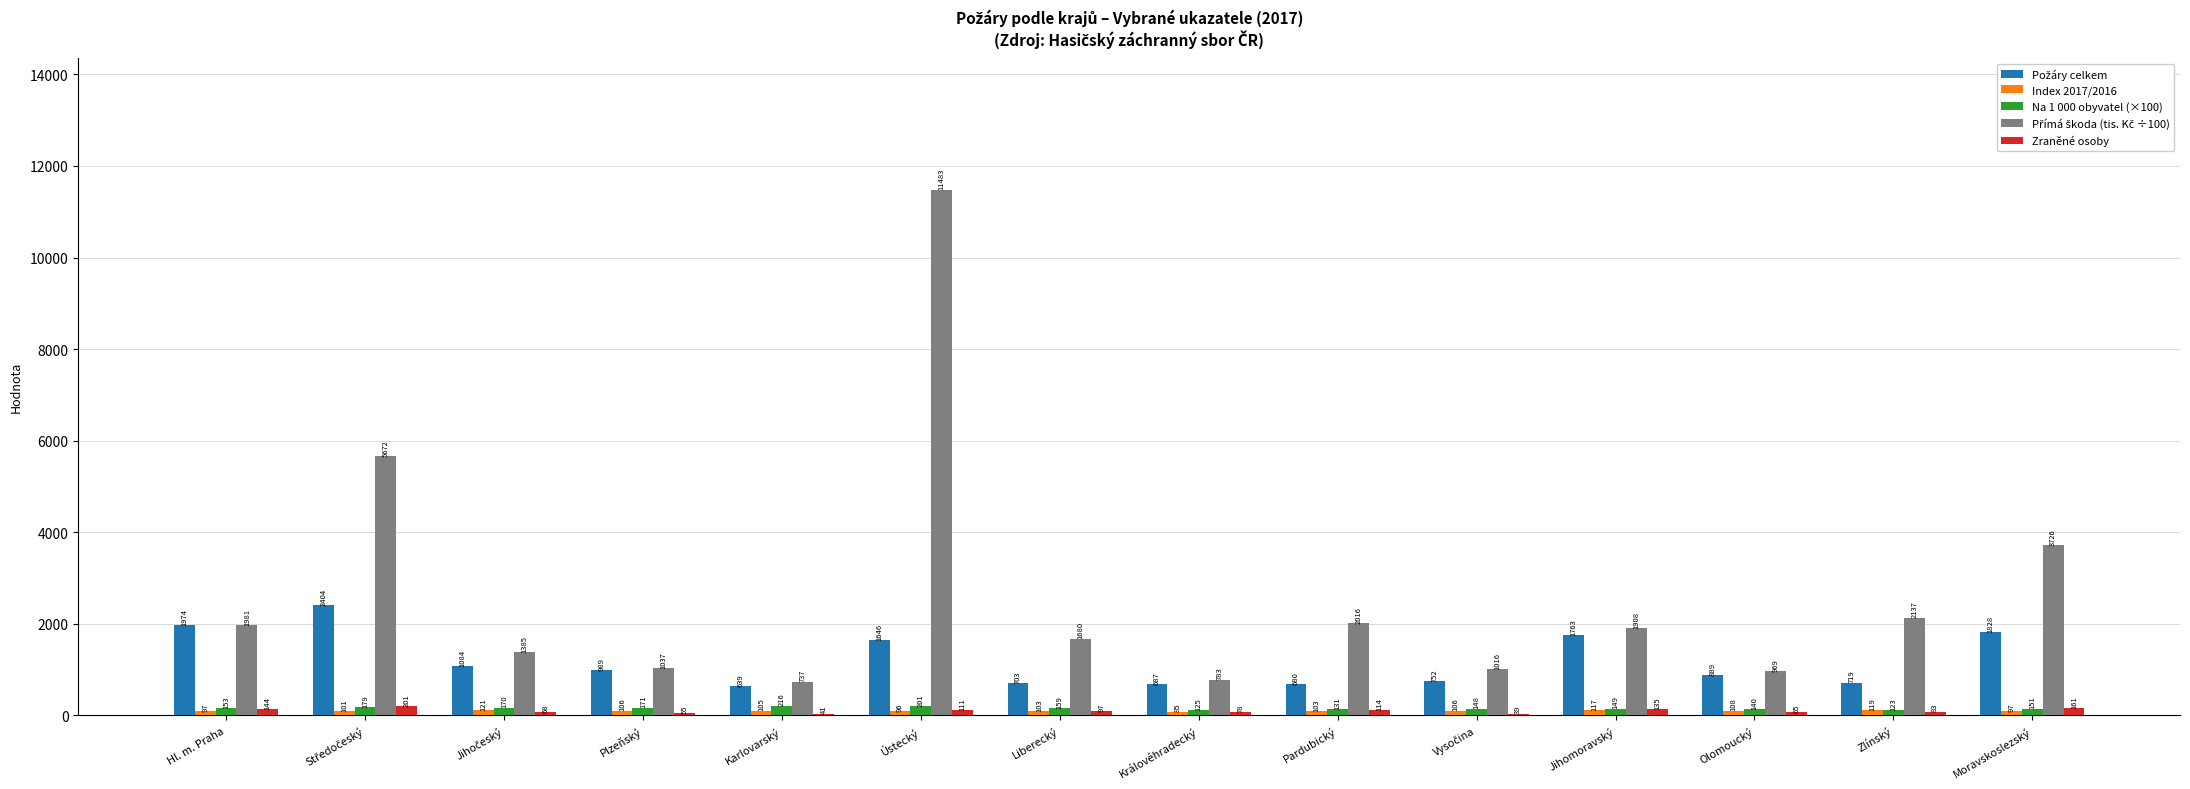

At which category is the sum across all series the highest?

Ústecký